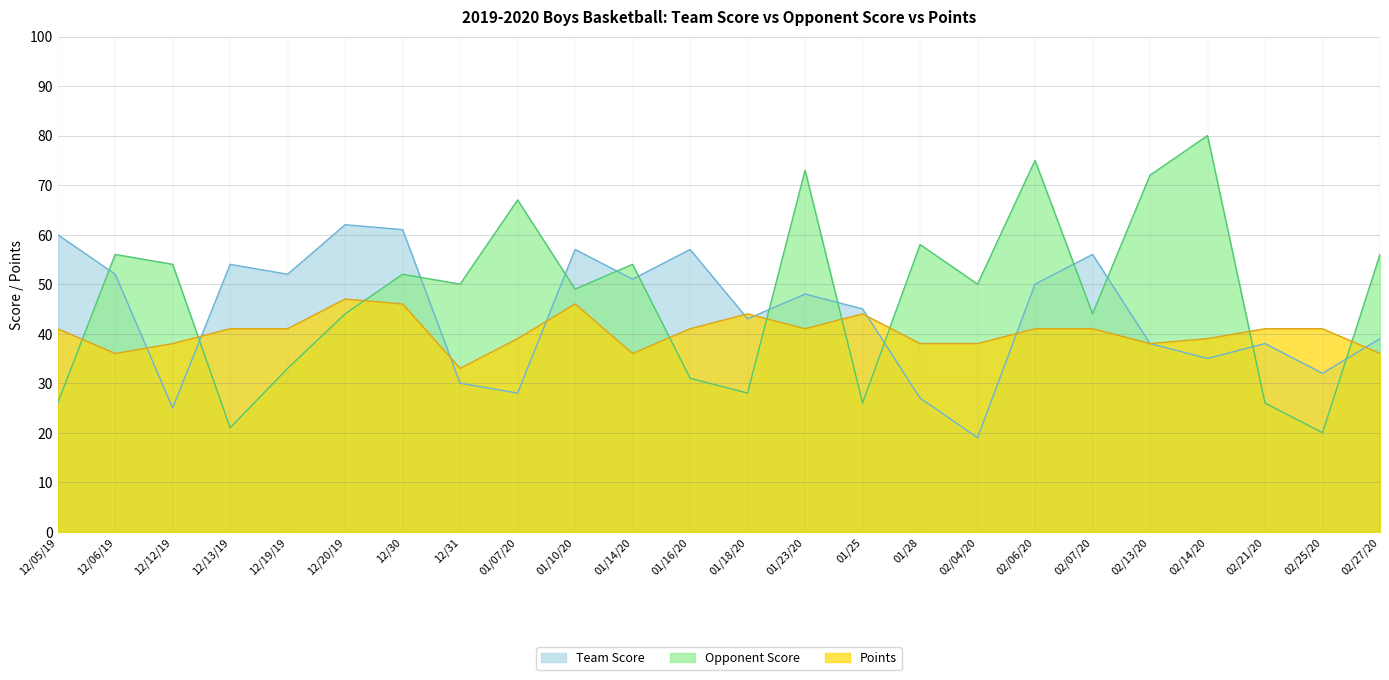

Which label corresponds to the smallest value in the chart?

02/04/20